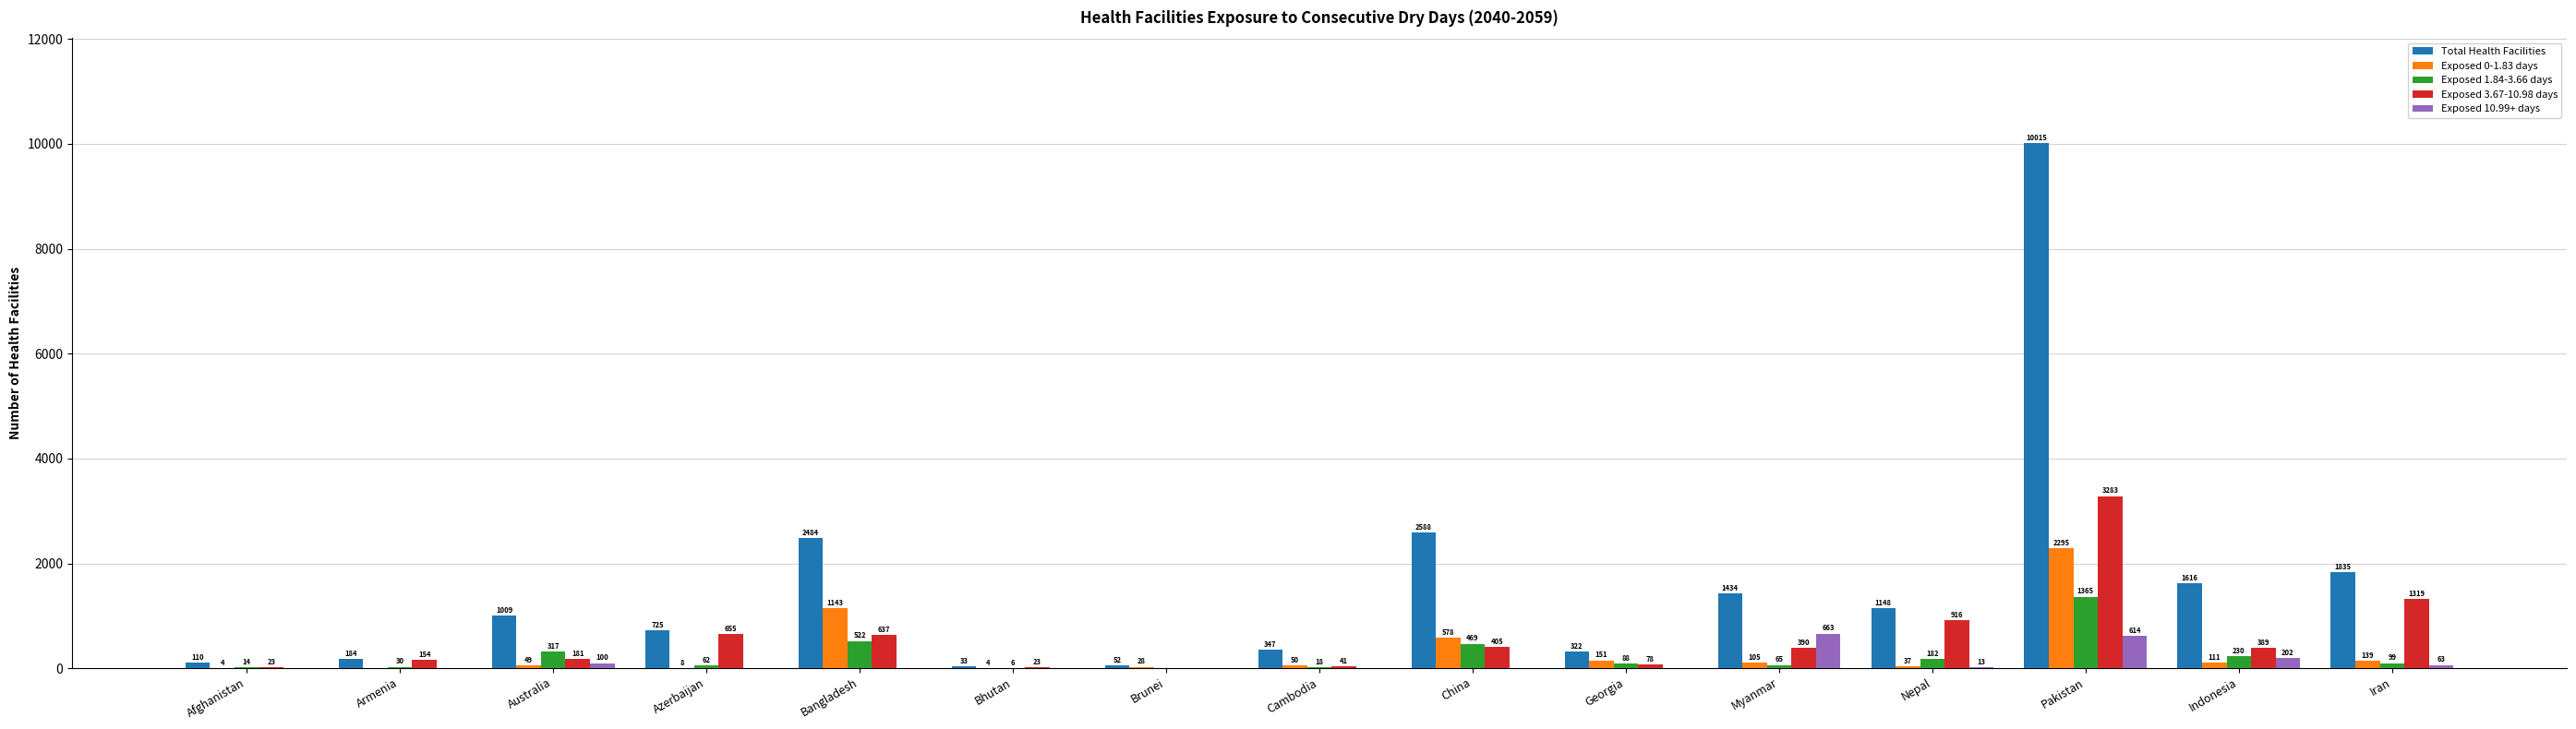

At which category does the chart reach its peak across all series?

Pakistan